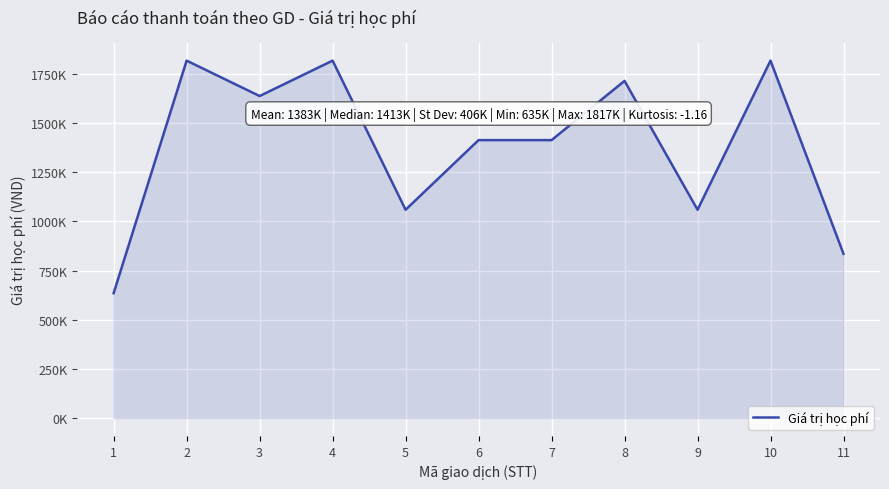

The value at 9 is 1667168. True or false?

False